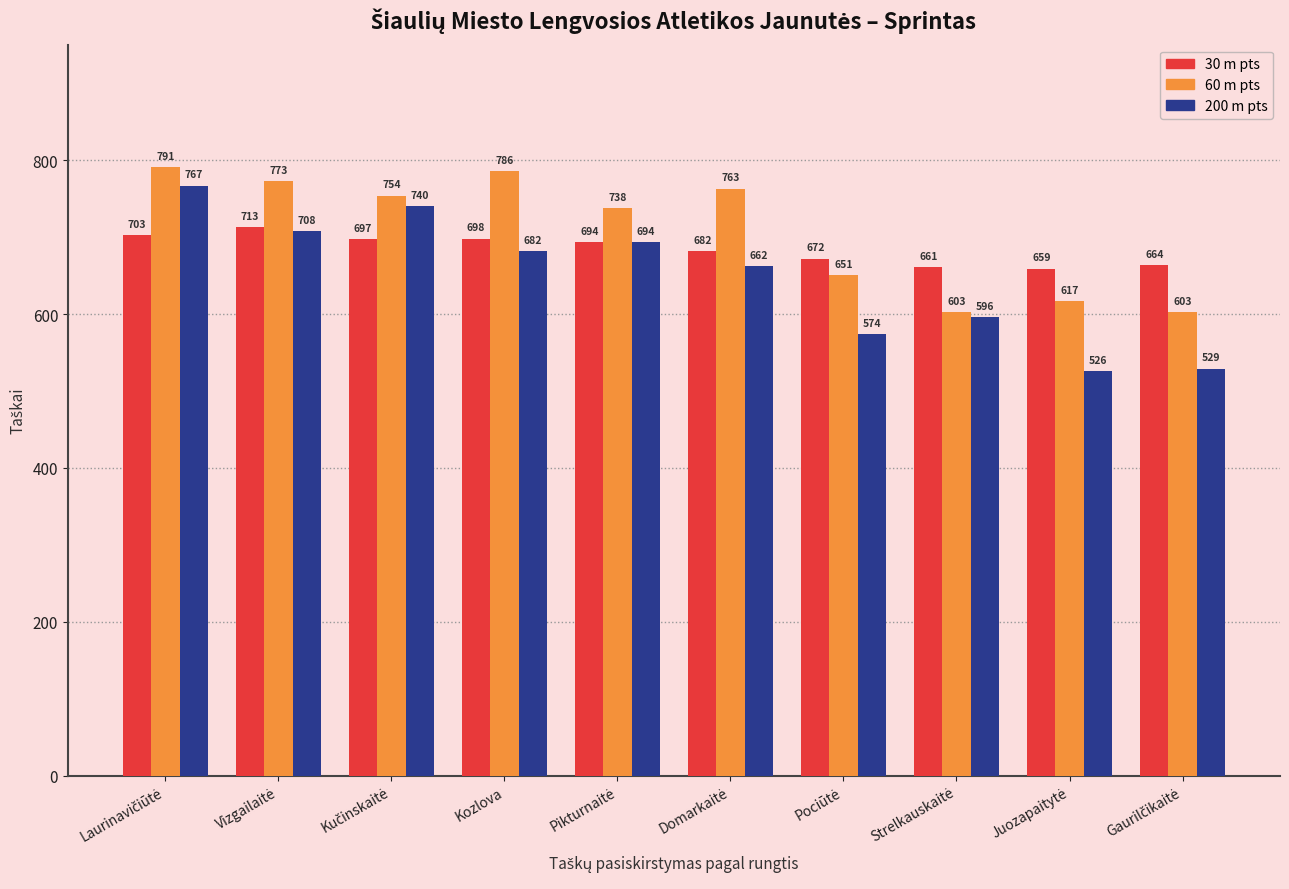

The 200 m pts series shows 448 at Kozlova. True or false?

False